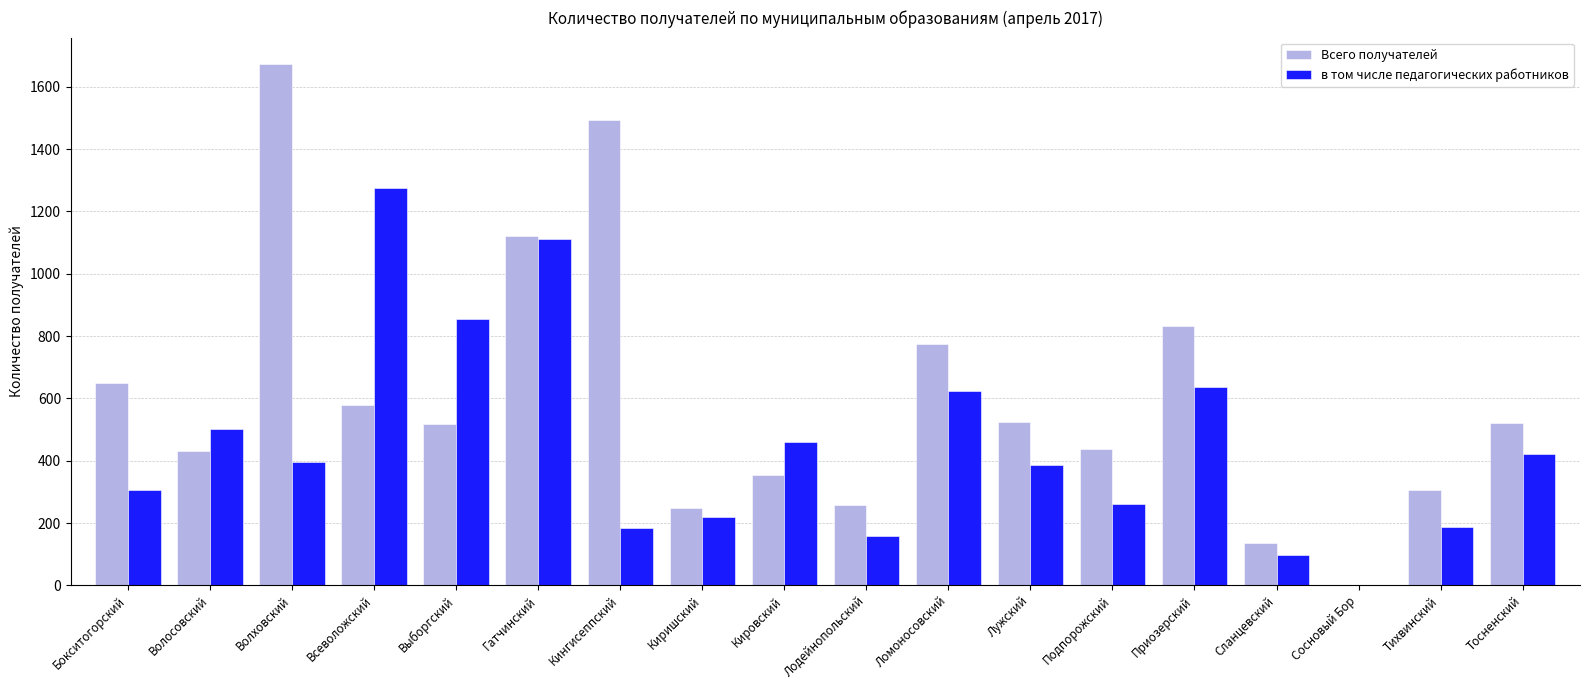

Between Выборгский and Кировский, which series saw the biggest shift?

в том числе педагогических работников